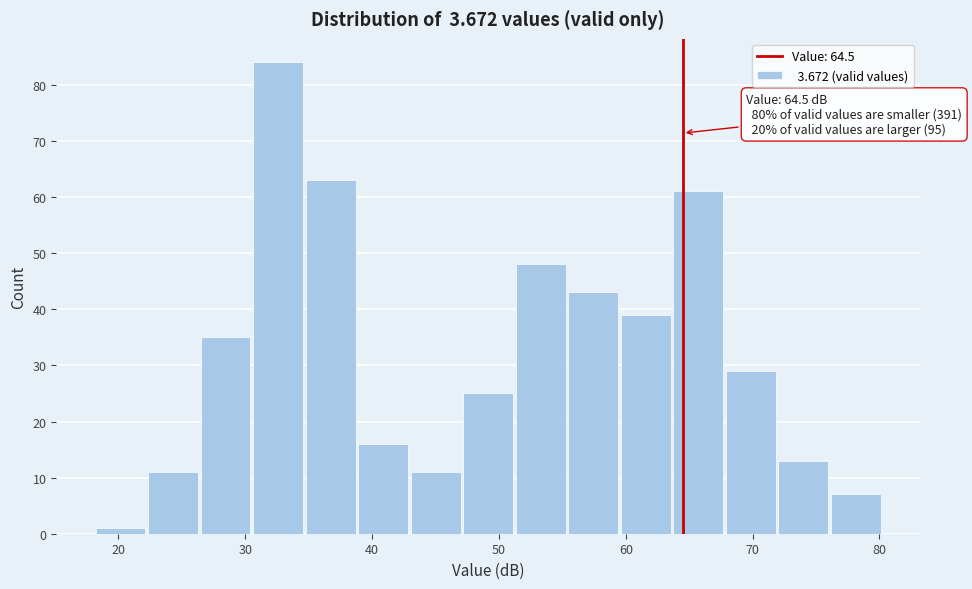

Which range on the x-axis has the tallest bar?

31 to 35